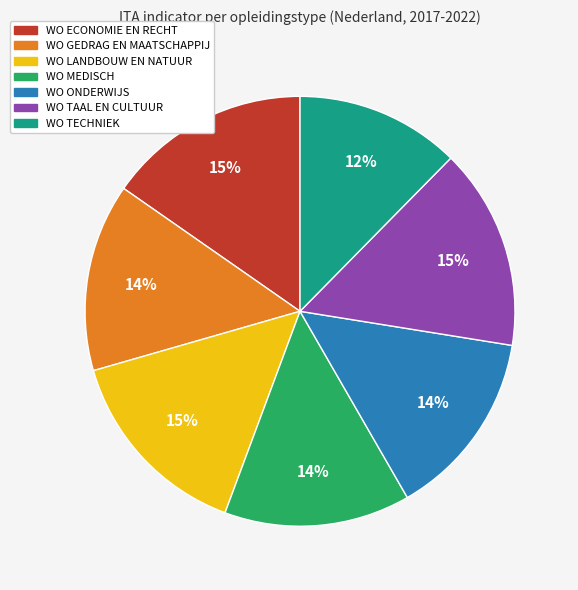

What is the smallest slice in the pie chart?

WO TECHNIEK